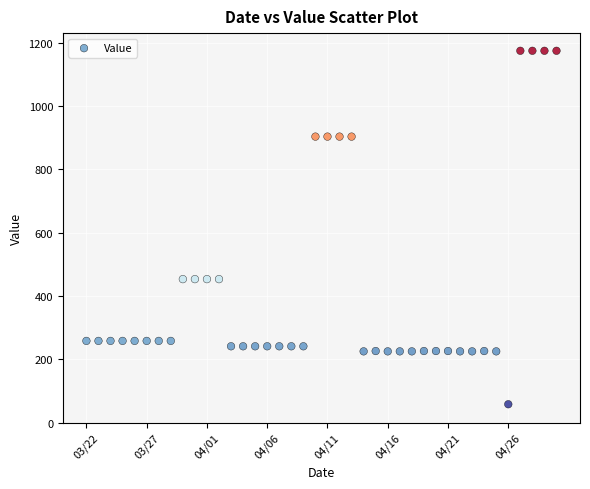

What is the range of Y values (max minus min)?

1116